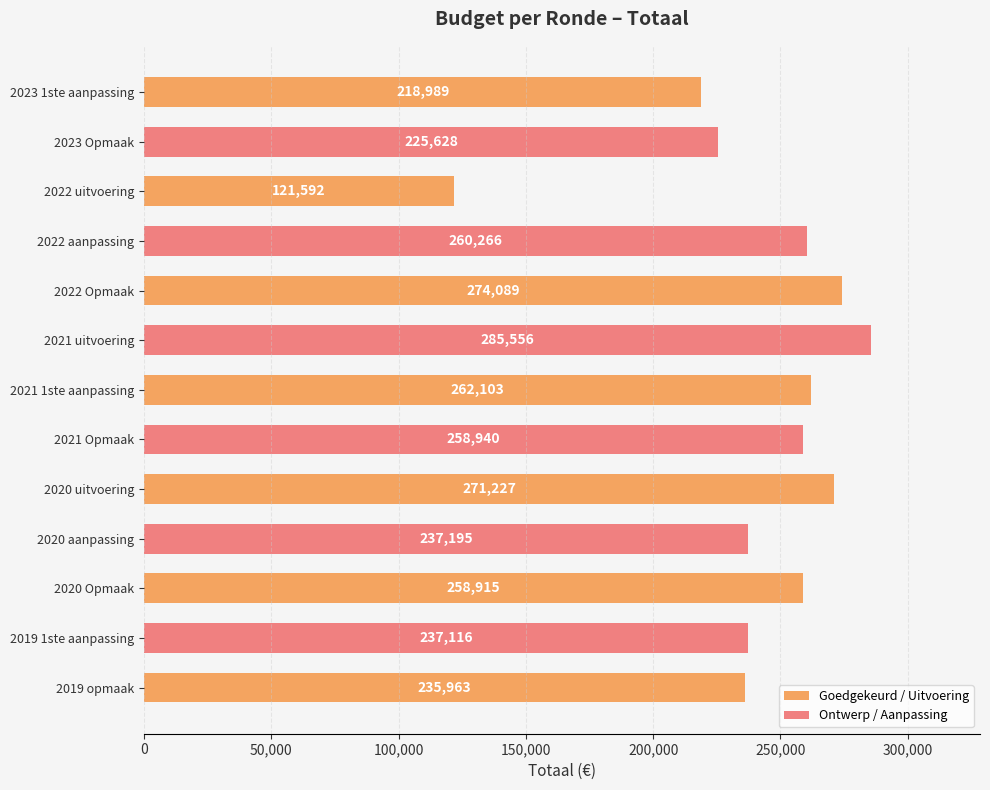

What position from the left is 2020 aanpassing?

10